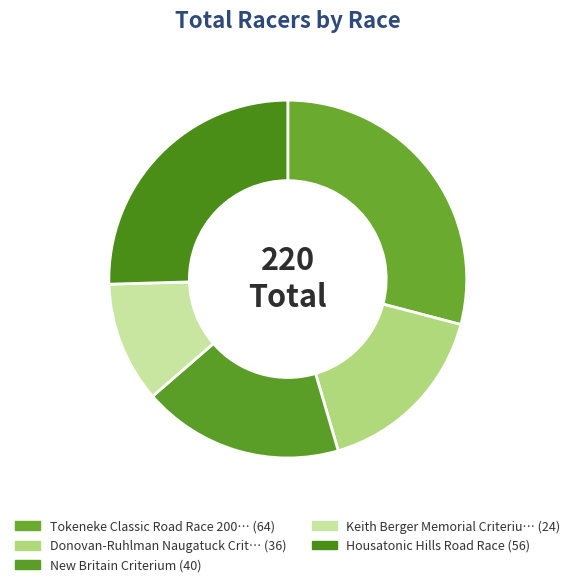

How many segments does this pie chart have?

5